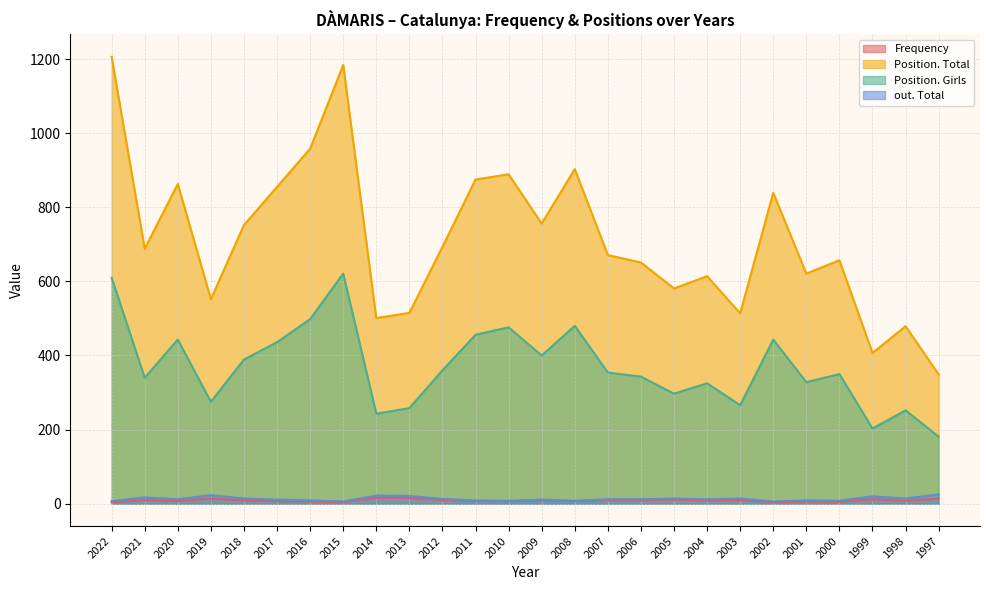

How many lines are shown in the chart?

4